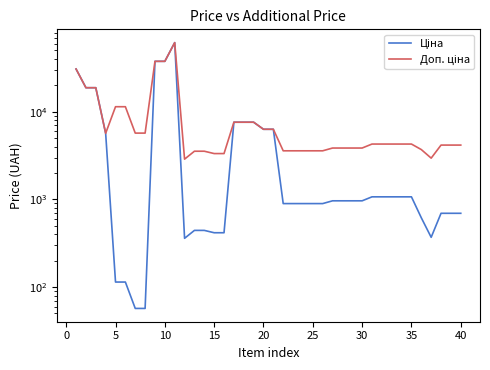

True or false: Доп. ціна has a value of 10759.5 at 20.

False